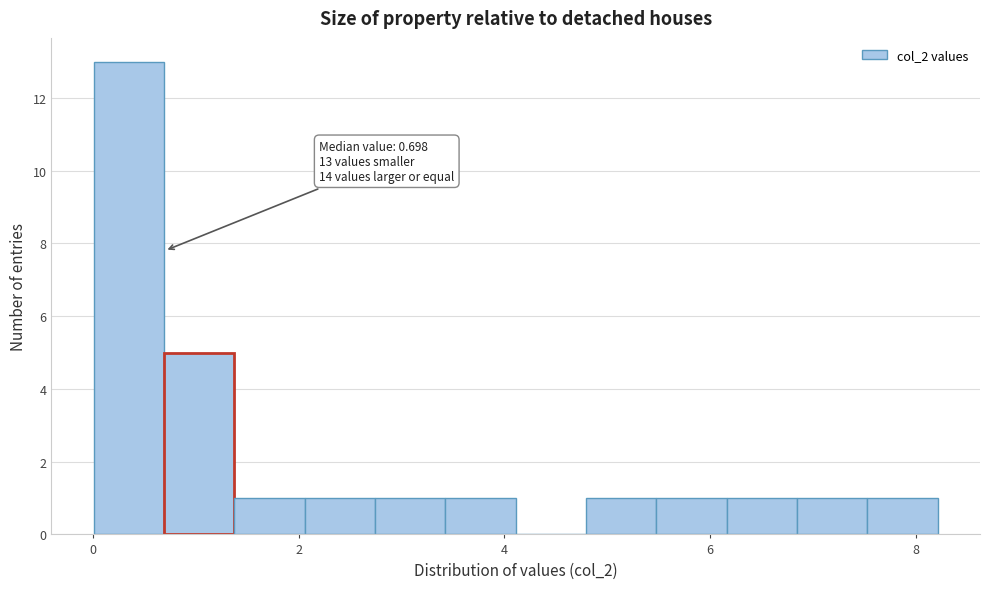

Around what value on the x-axis is the tallest bar? Give the approximate position of its centre, as read against the axis.

0.4